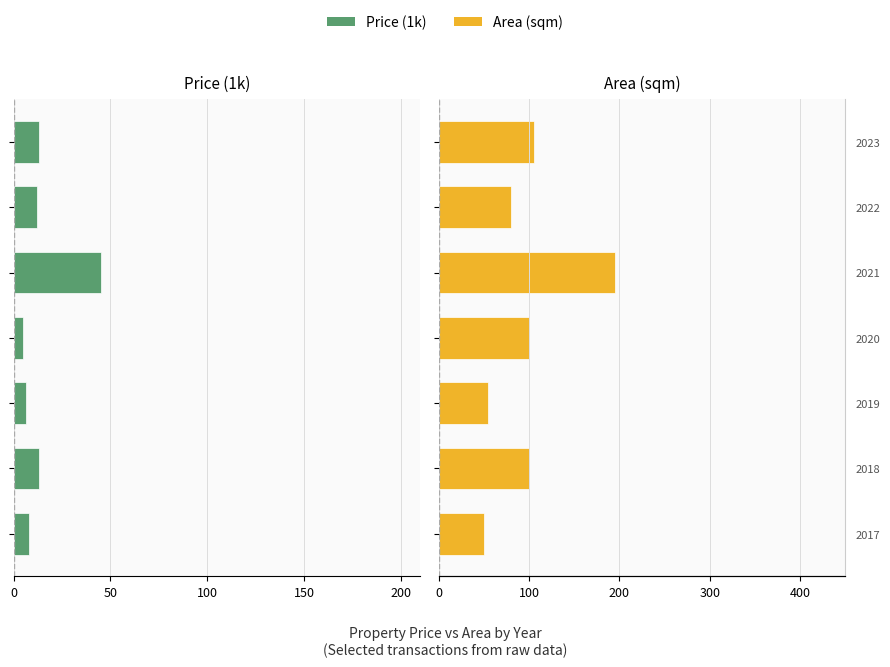

List the series in order of their peak value, highest first.

Area (sqm), Price (1k)